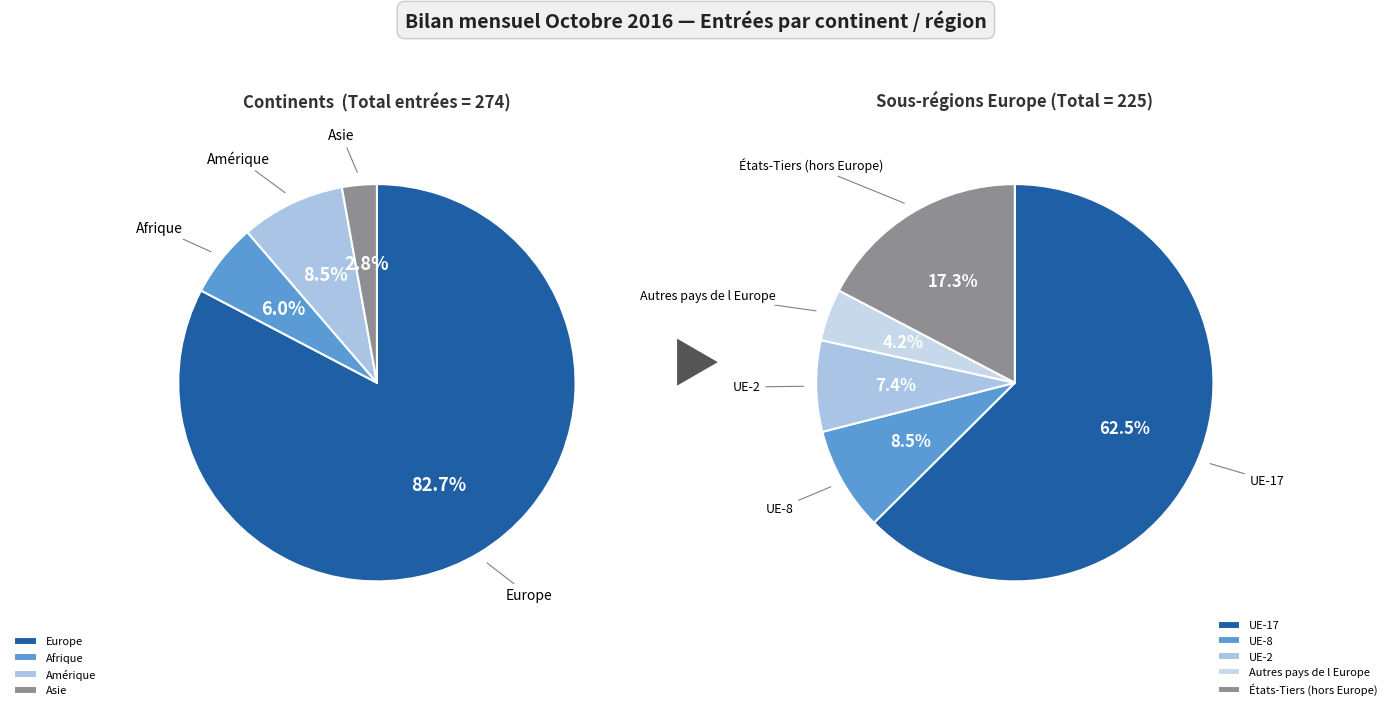

Is it true that Asie is 1% of the pie?

False